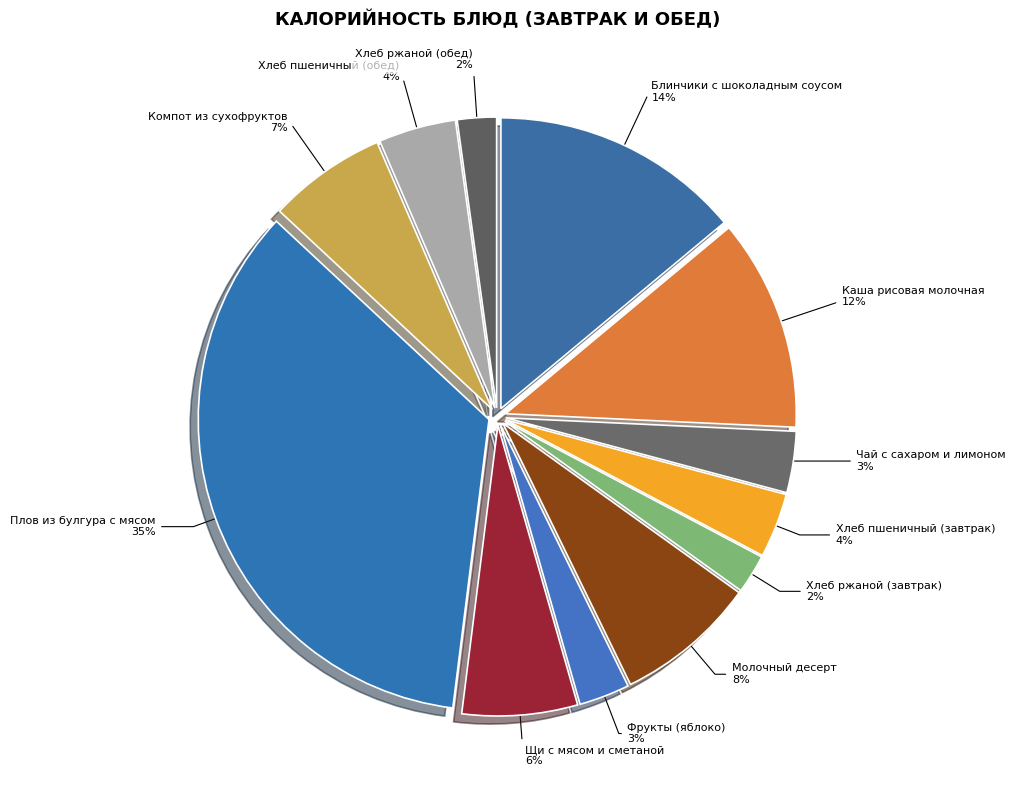

How many slices are in this pie chart?

12